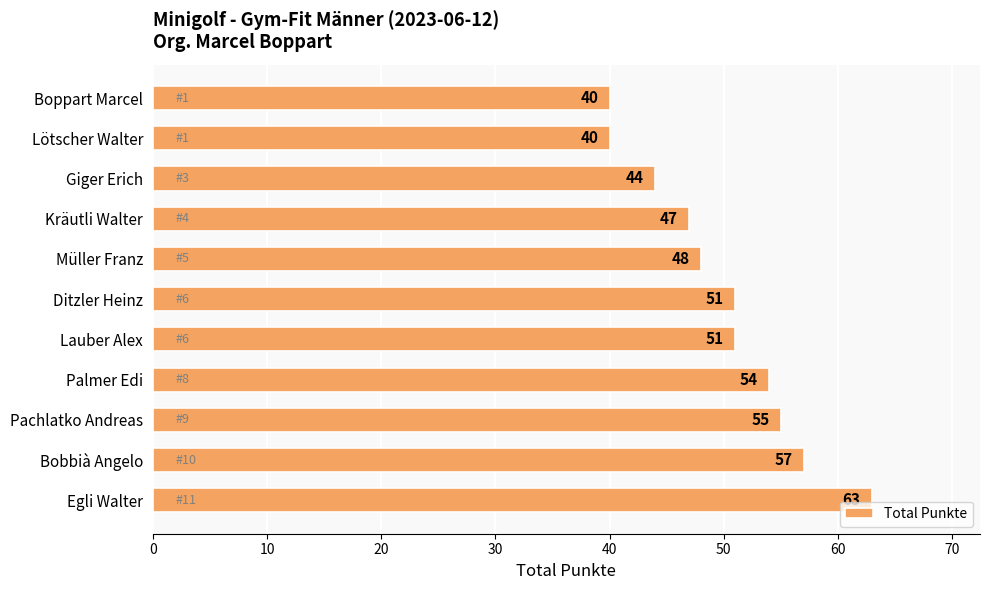

The value at Bobbià Angelo is 57. True or false?

True